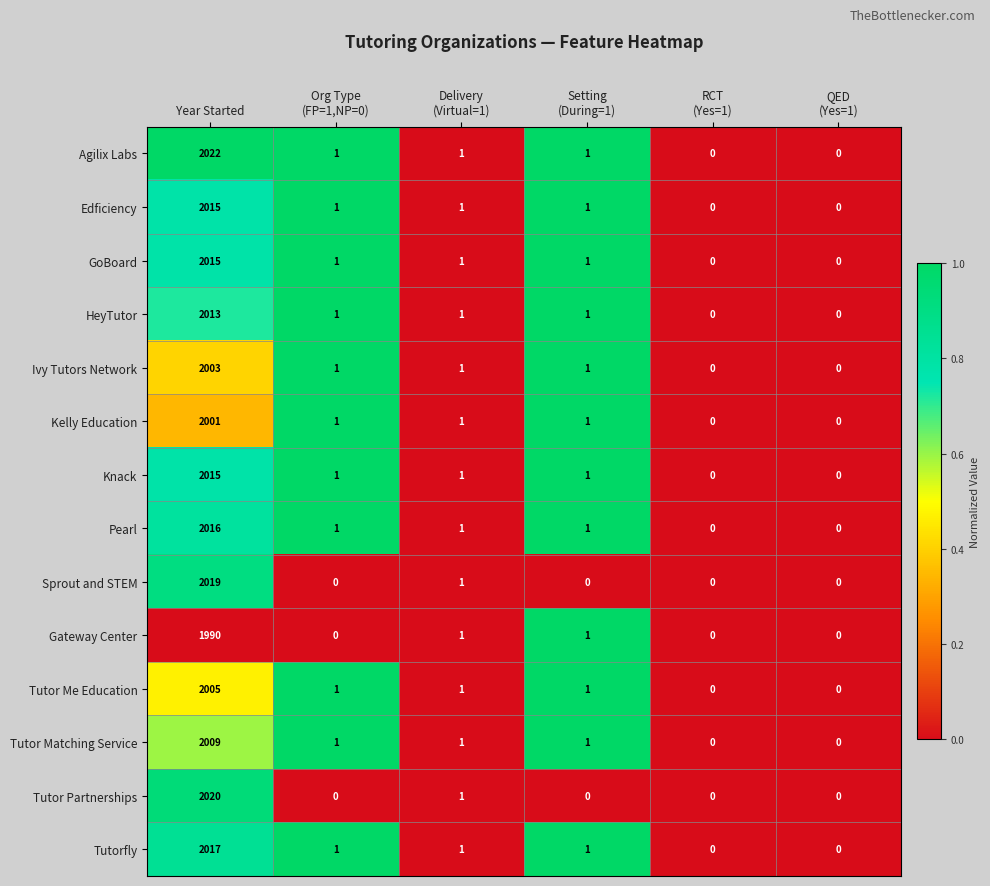

Which series has the widest spread of values?

Agilix Labs